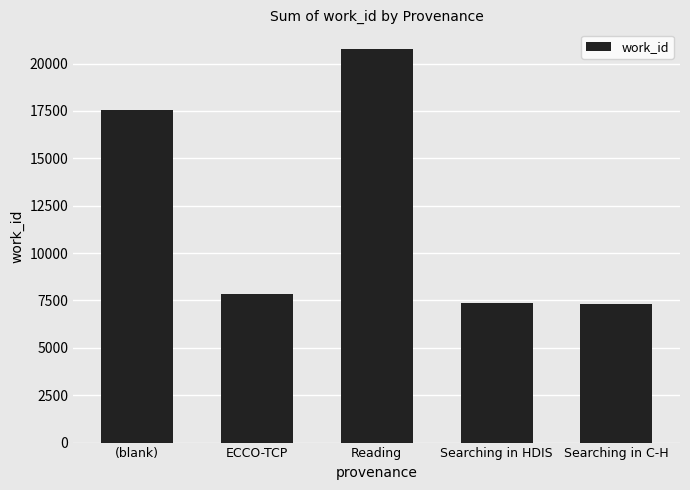

Where is the data nearest to the value 14051?

(blank)